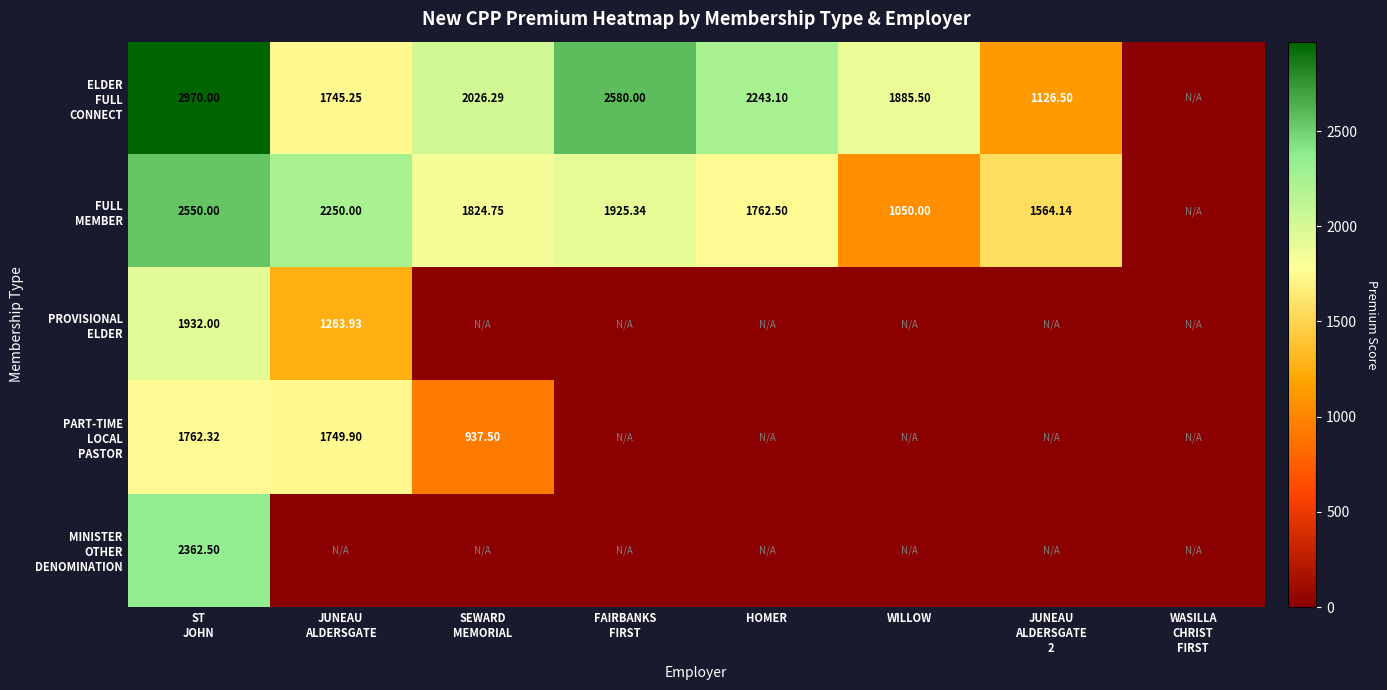

What is the difference between the PROVISIONAL ELDER values at WILLOW and ST JOHN?

1932.0